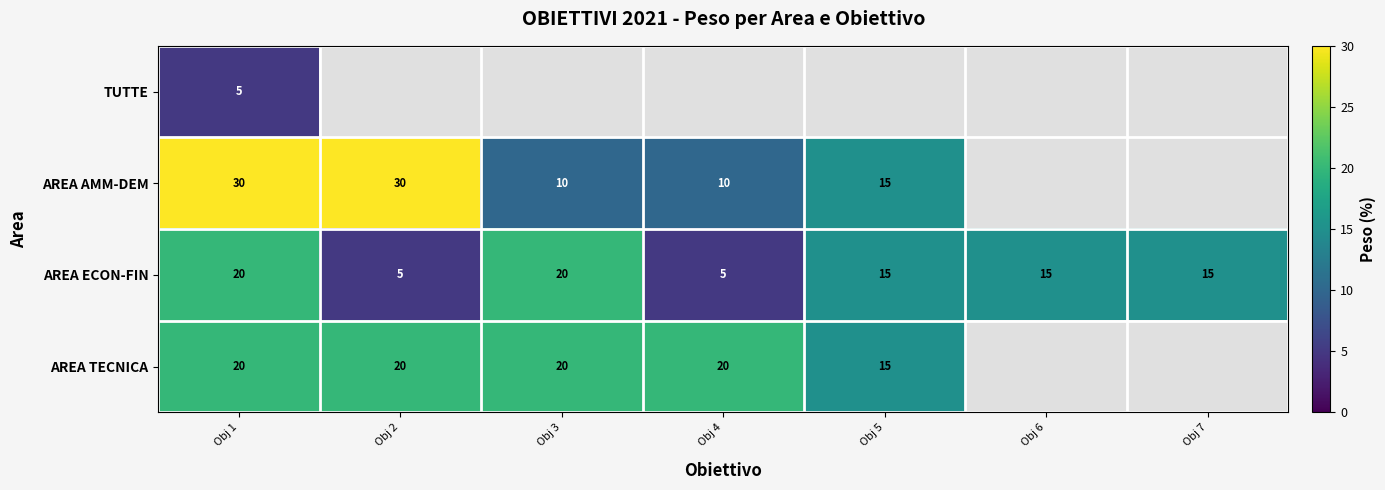

What is the maximum value shown in the chart?

30.0